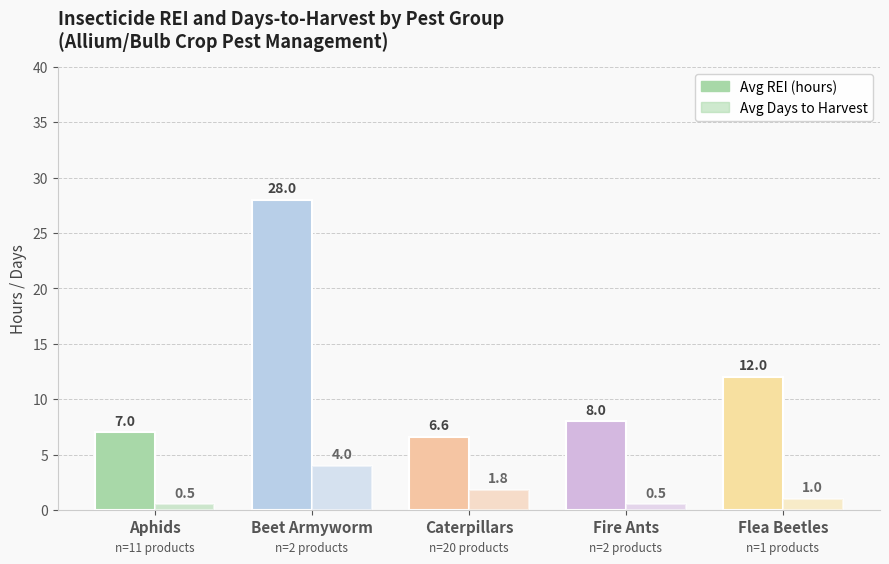

How many series are shown in this chart?

2